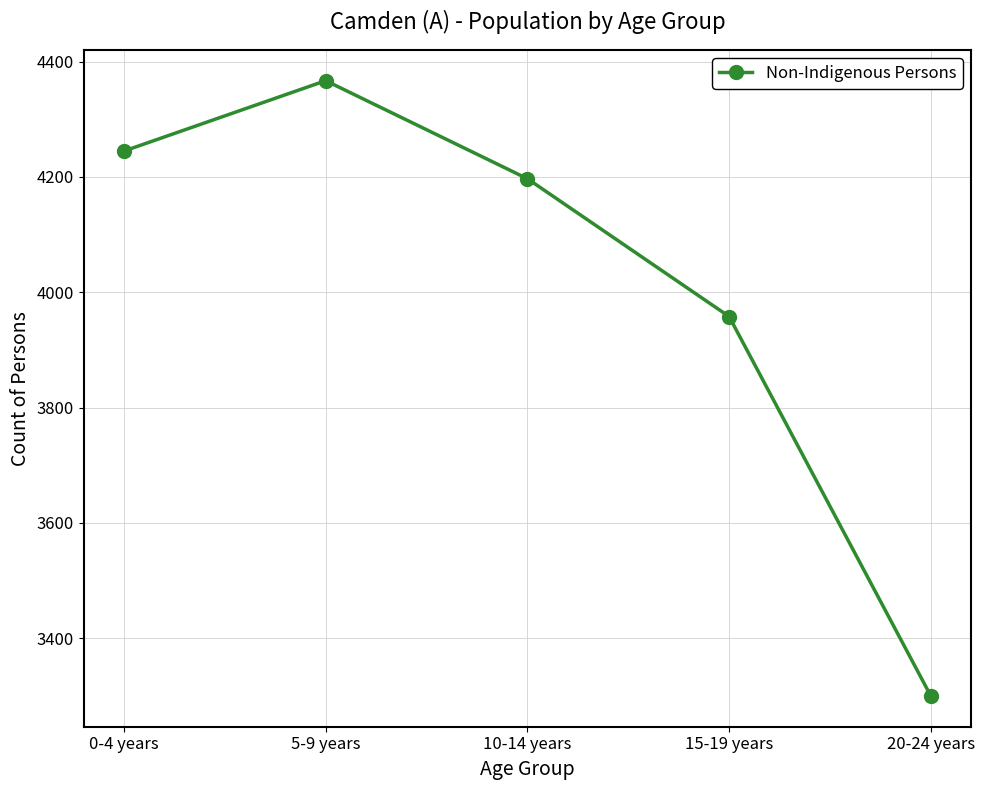

How many distinct data groups are displayed?

1